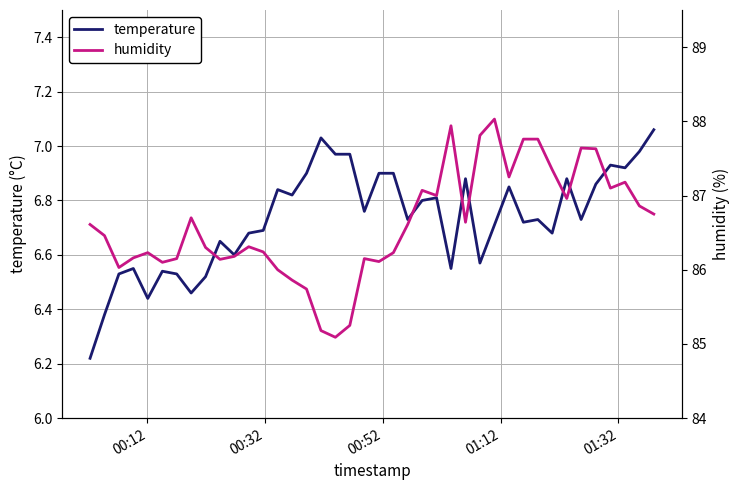

True or false: humidity and temperature intersect in this chart.

False